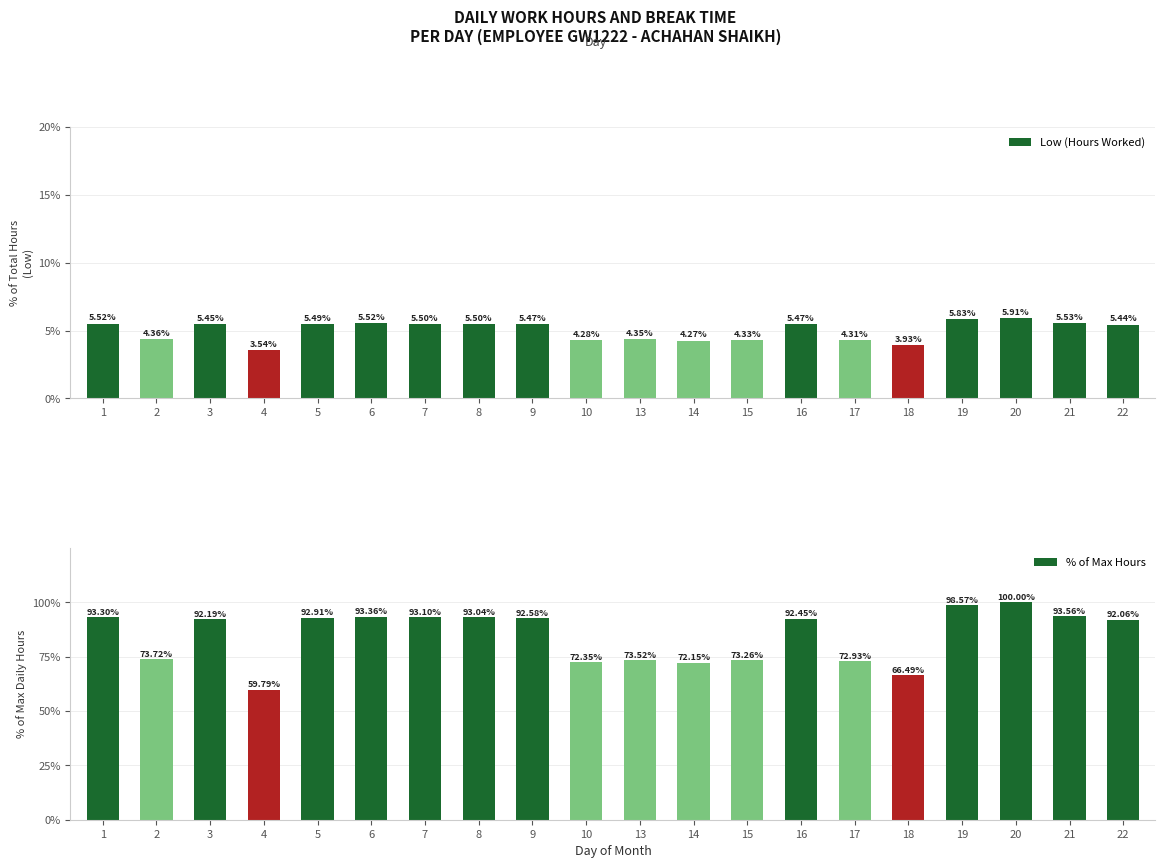

The value of % of Max Hours at 17 is 17.6. True or false?

False